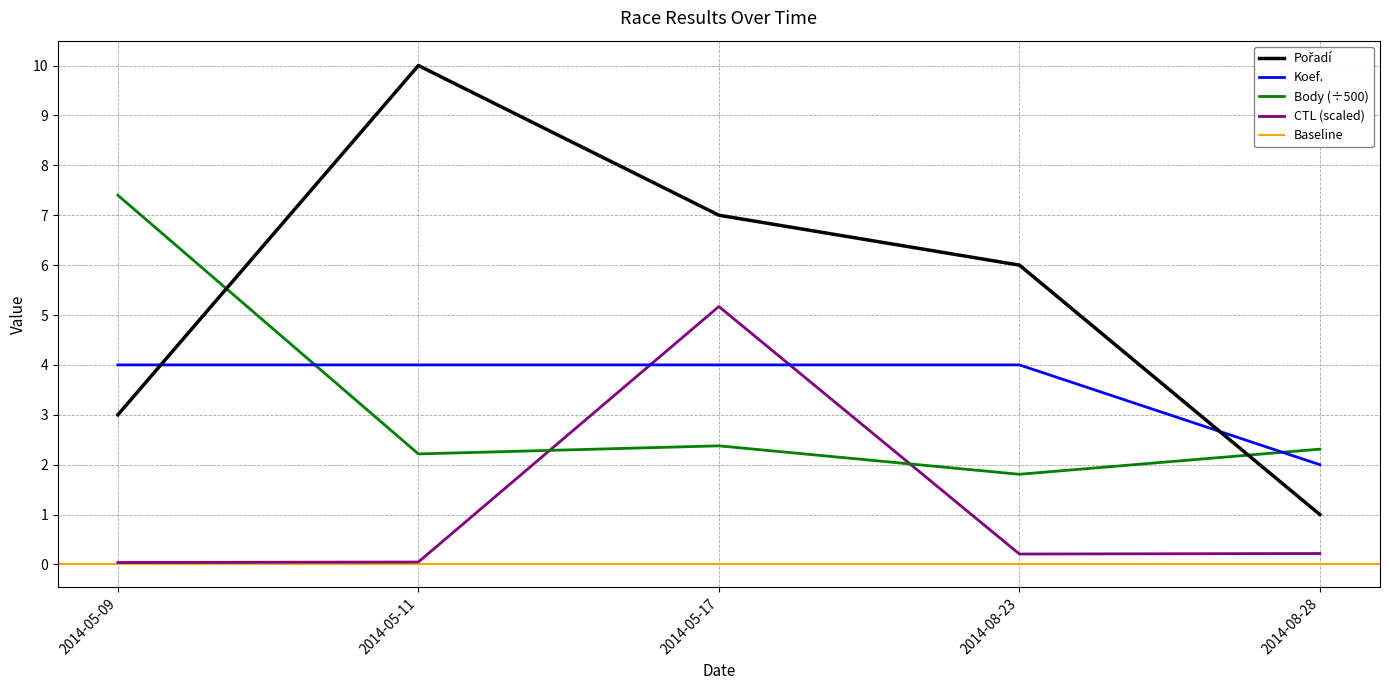

At which category does the chart reach its peak across all series?

2014-05-11